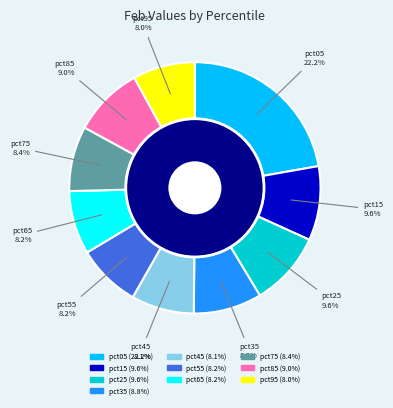

True or false: pct05 accounts for 22% of the total.

True